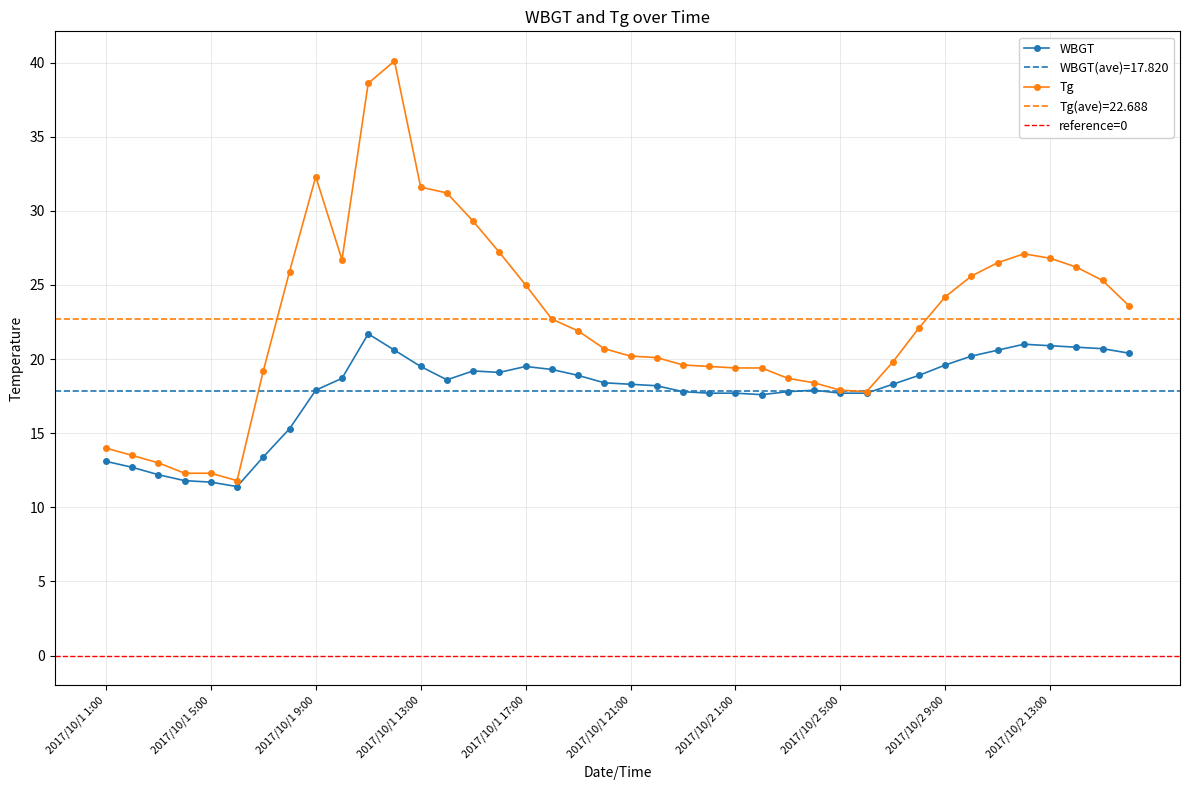

What is the approximate value of Tg at 2017/10/2 10:00?

25.6